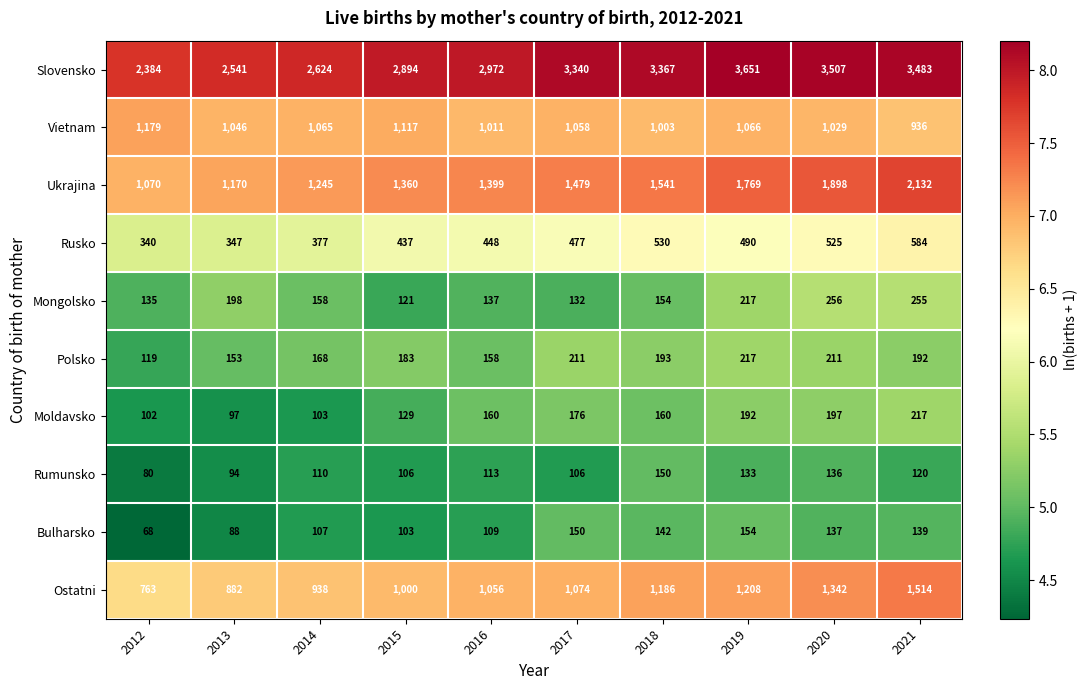

Which series has the largest range (max minus min)?

Slovensko